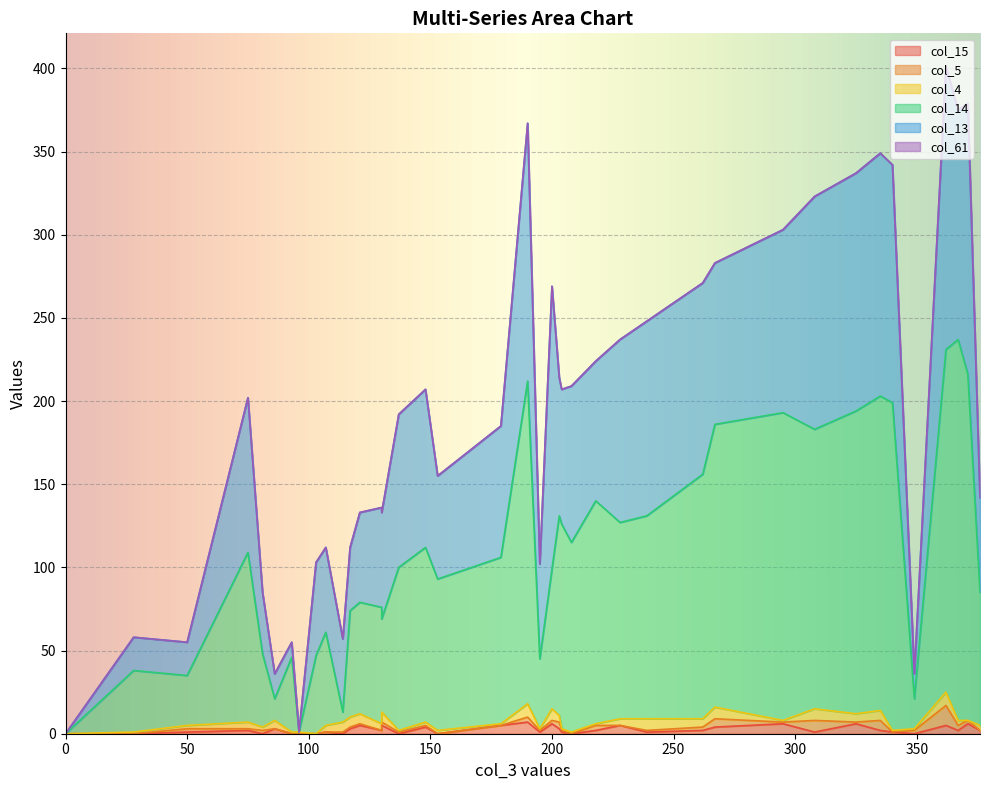

At which category is the sum across all series the highest?

22